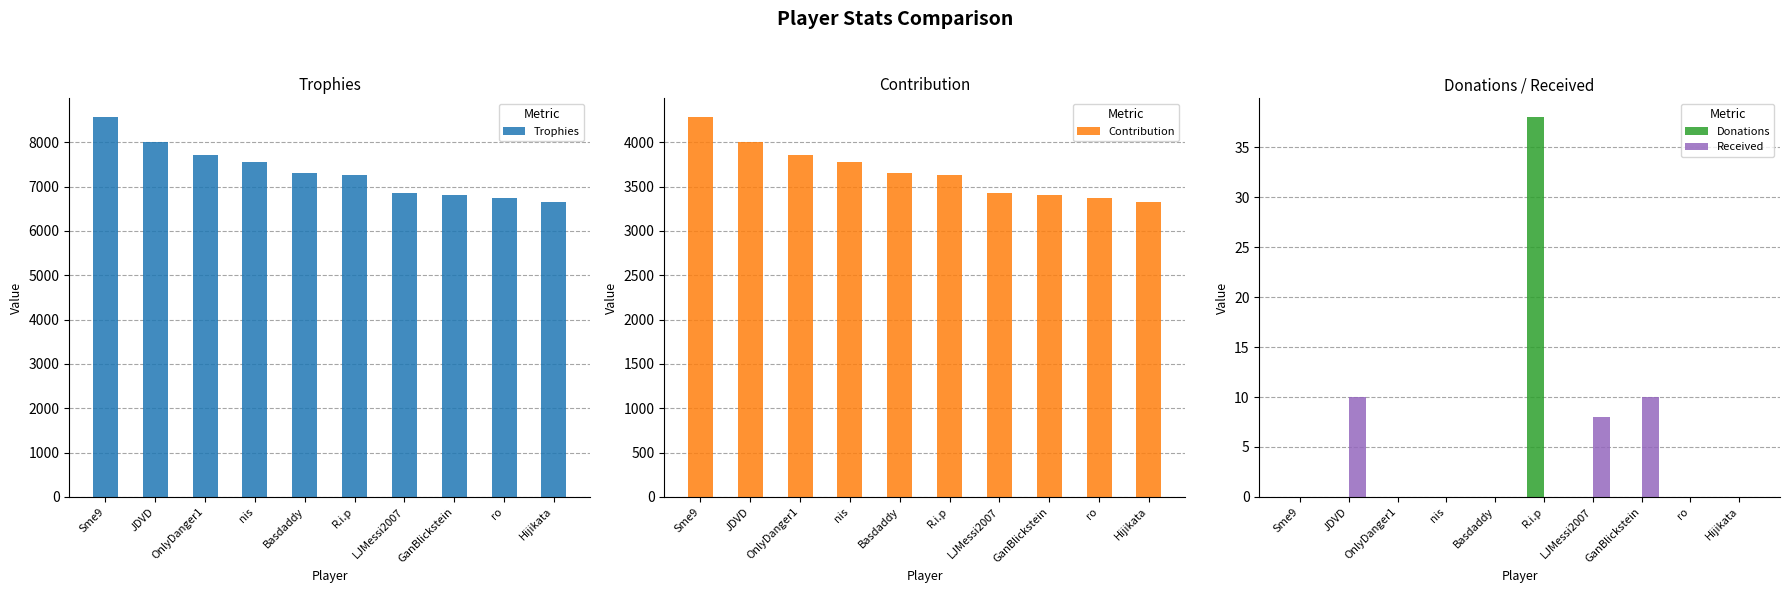

What is the difference between the maximum and minimum values in the Donations series?

38